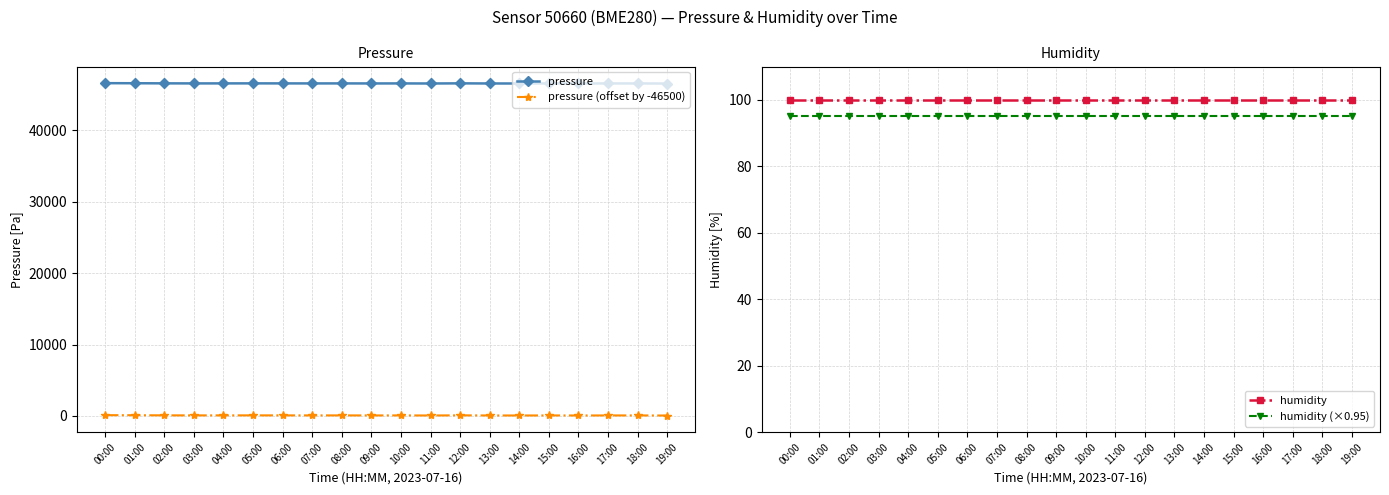

What position from the right is 02:00?

18